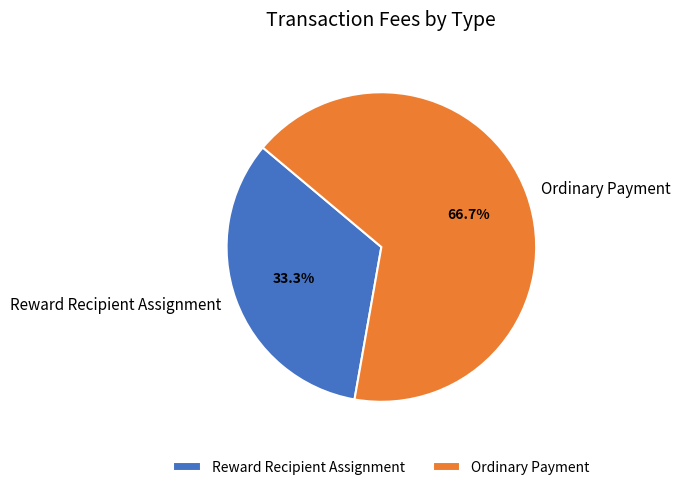

Count the number of slices in the pie.

2